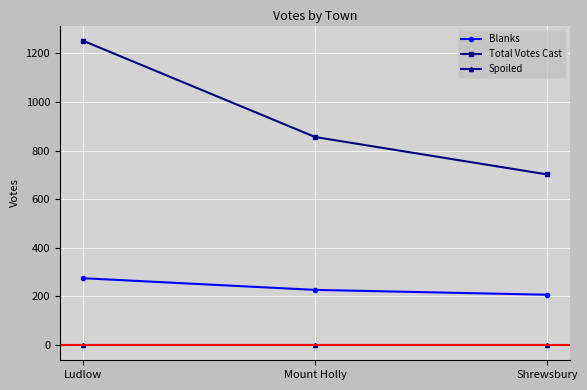

What is the average value of the Total Votes Cast series?

937